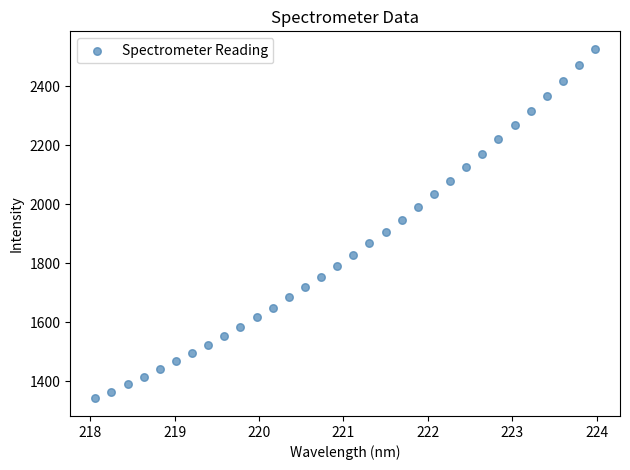

What Y value in the scatter plot is closest to 1934?

1947.5